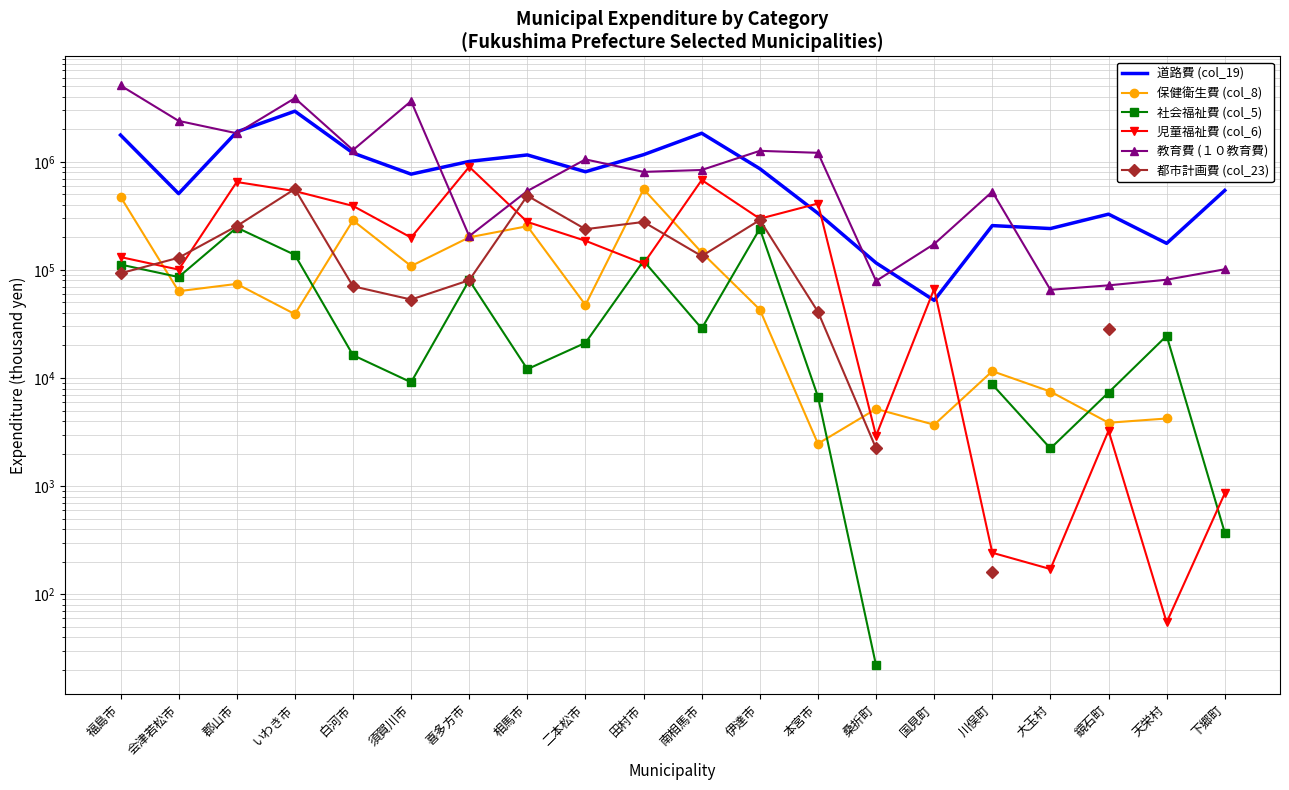

What is the greatest value displayed?

5083175.0